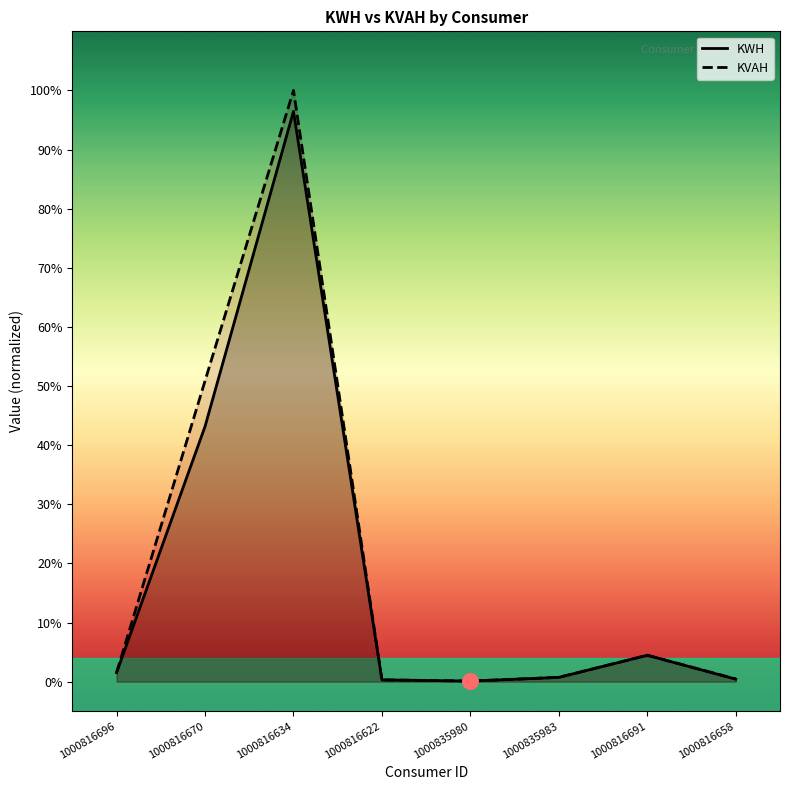

Which series contains the highest Y value?

KVAH